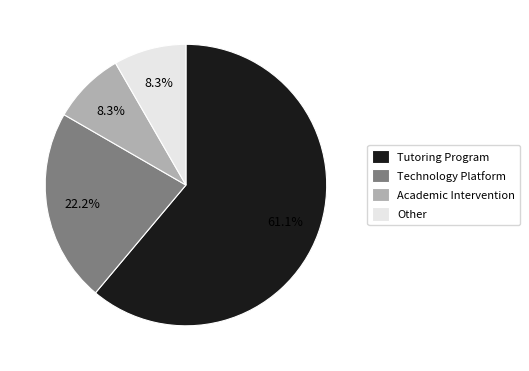

Do Other and Technology Platform together represent more than half of the pie?

No